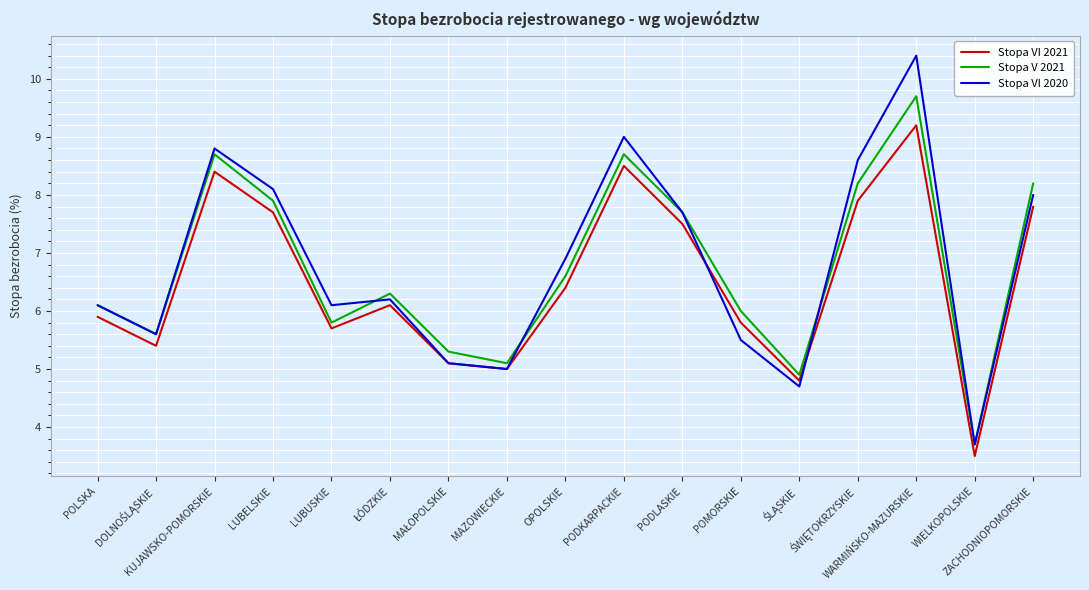

What is the minimum value for Stopa VI 2020?

3.7